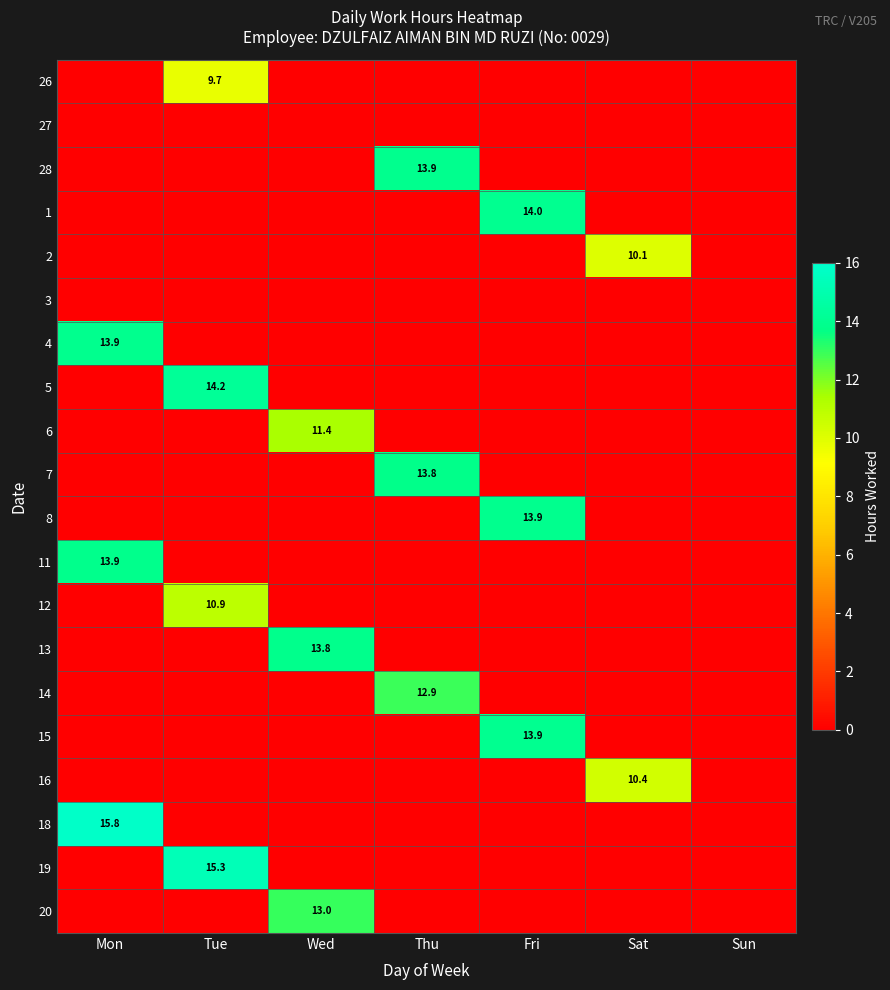

Between Tue and Fri, which is larger?

Tue